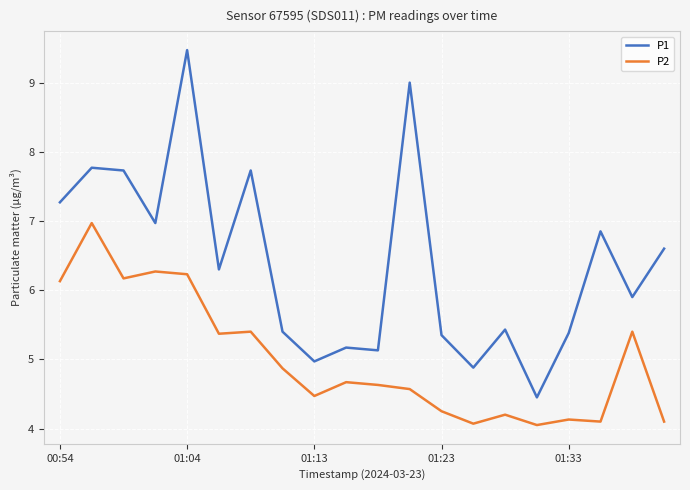

What is the difference between the second highest and minimum values in the P2 series?

2.2